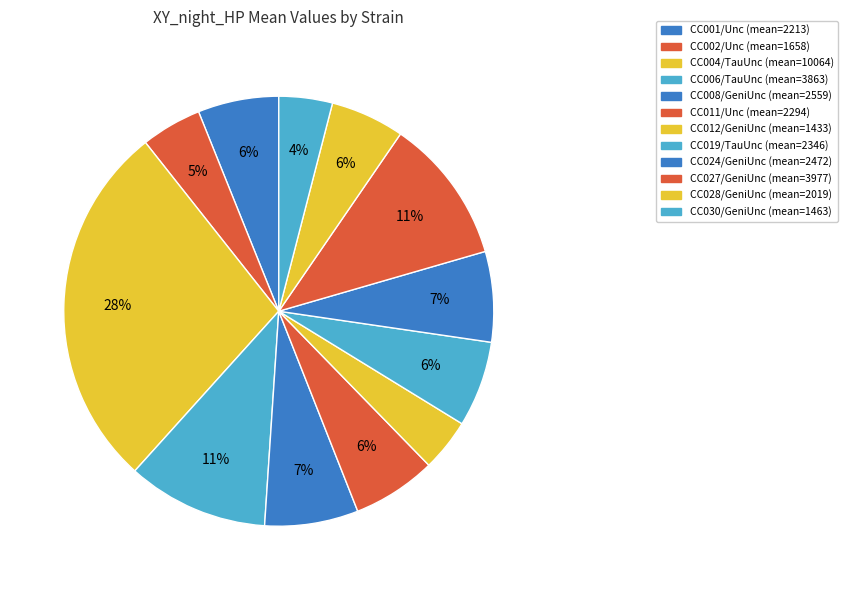

Combined, do CC024/GeniUnc and CC002/Unc account for over 50%?

No